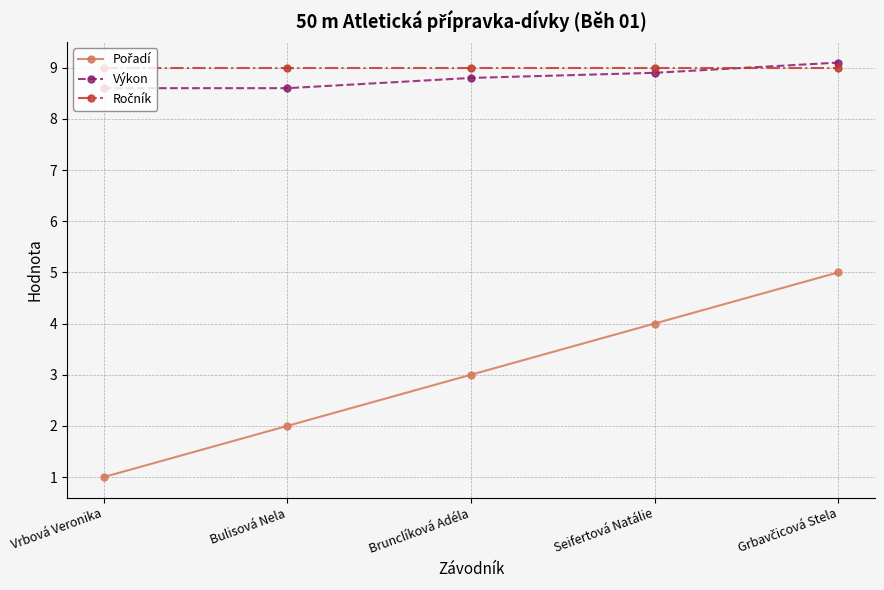

What is the total value across all series at Vrbová Veronika?

18.6